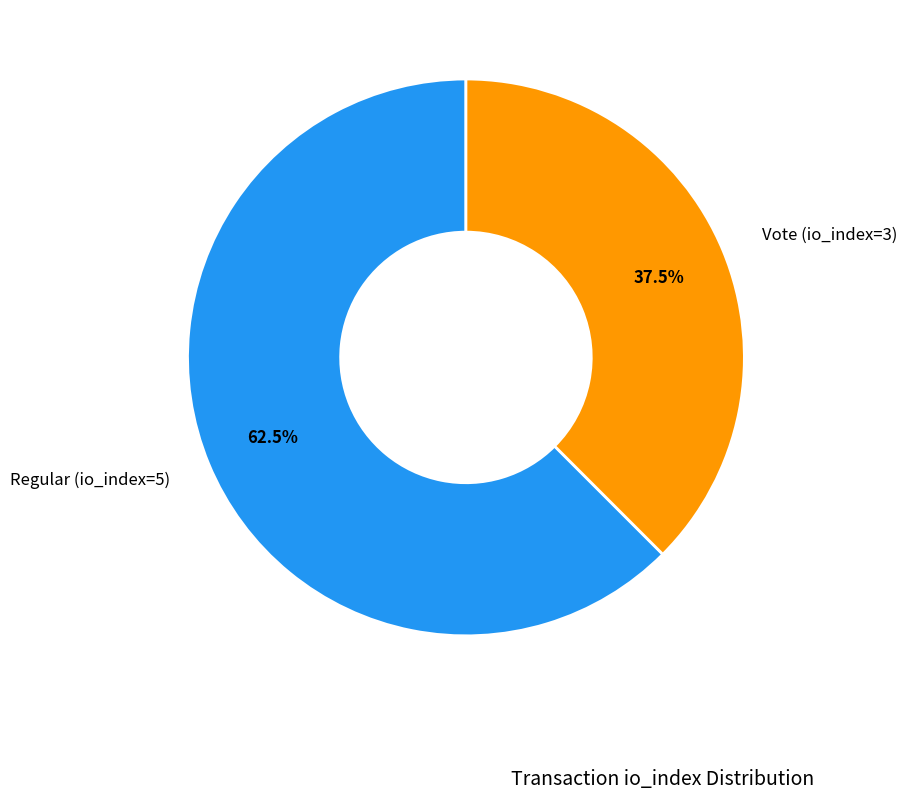

Between Regular (io_index=5) and Vote (io_index=3), which is larger?

Regular (io_index=5)